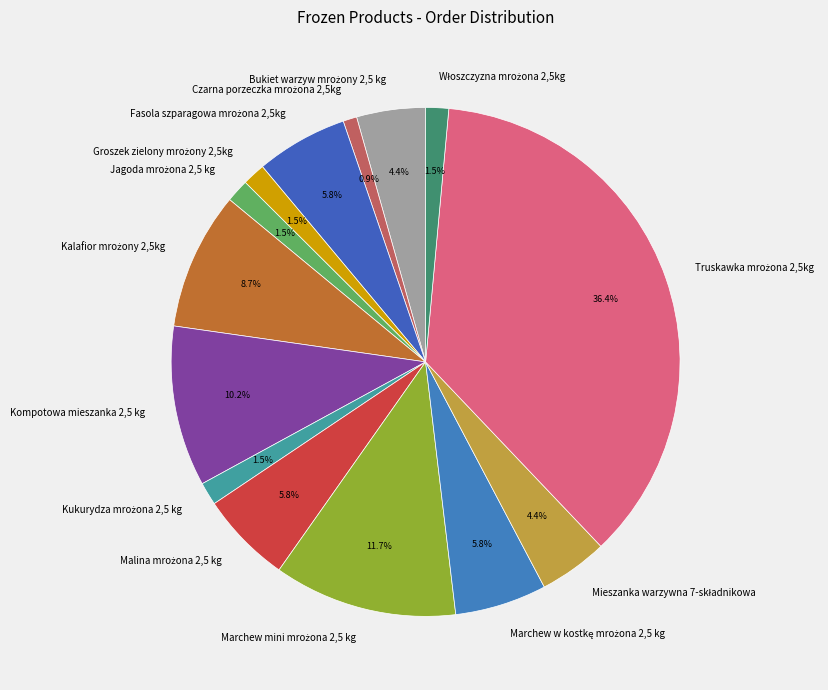

Is there a majority slice in this chart?

No